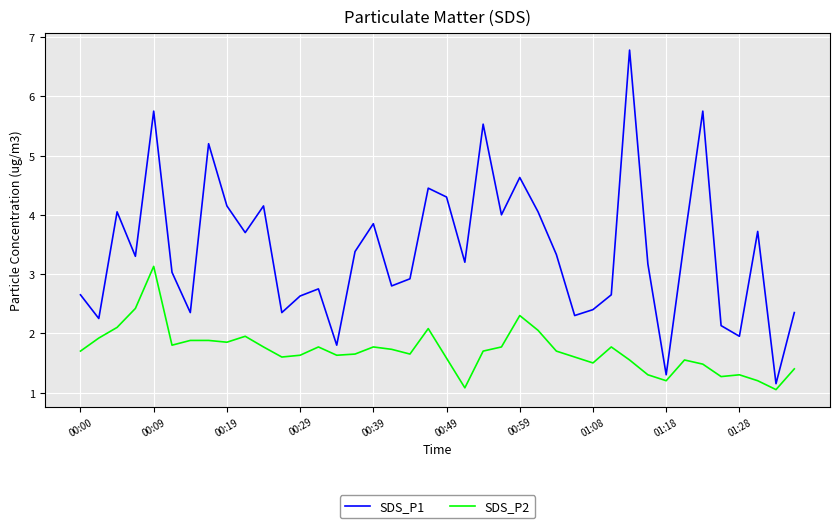

What is the difference between the maximum and minimum values in the SDS_P1 series?

5.6